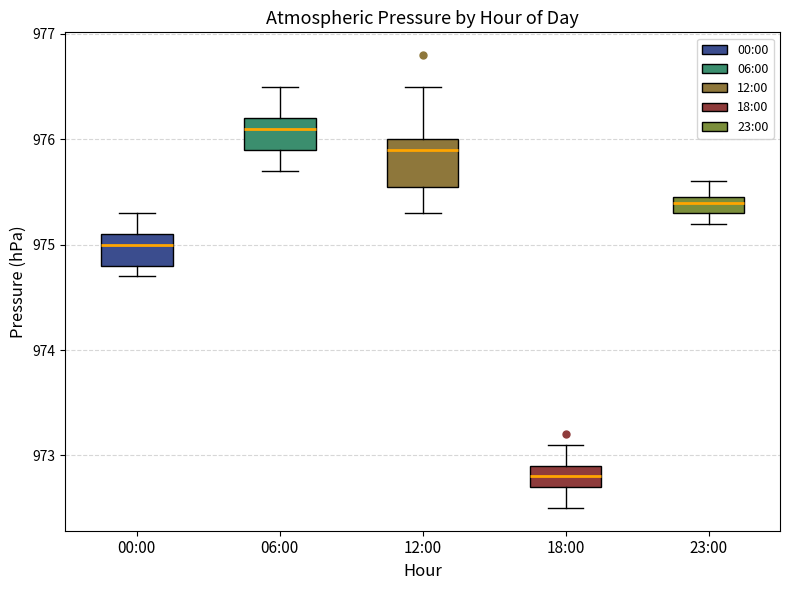

Where does the lower whisker of the box for 06:00 end on the y-axis? The values are not printed on the chart, so give them approximately, as read against the axis.

975.7